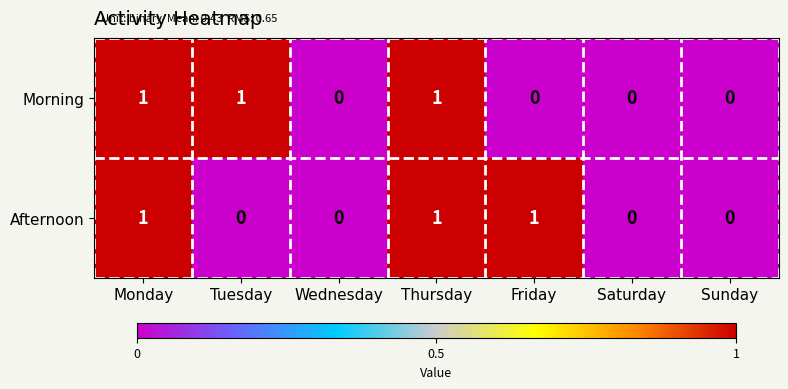

At Friday, list the series in order from smallest to largest.

Morning, Afternoon